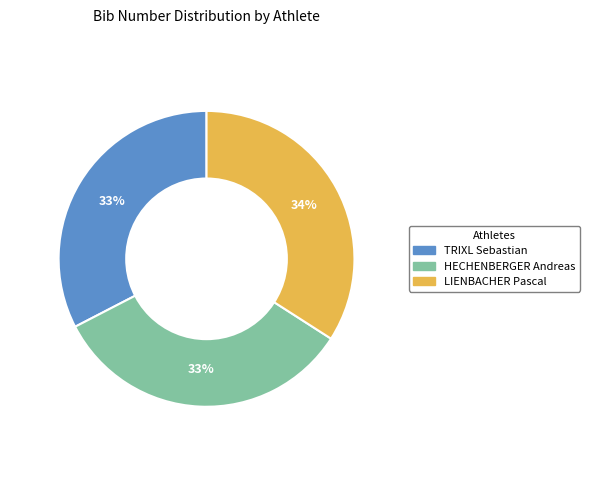

Is it true that LIENBACHER Pascal is 44% of the pie?

False